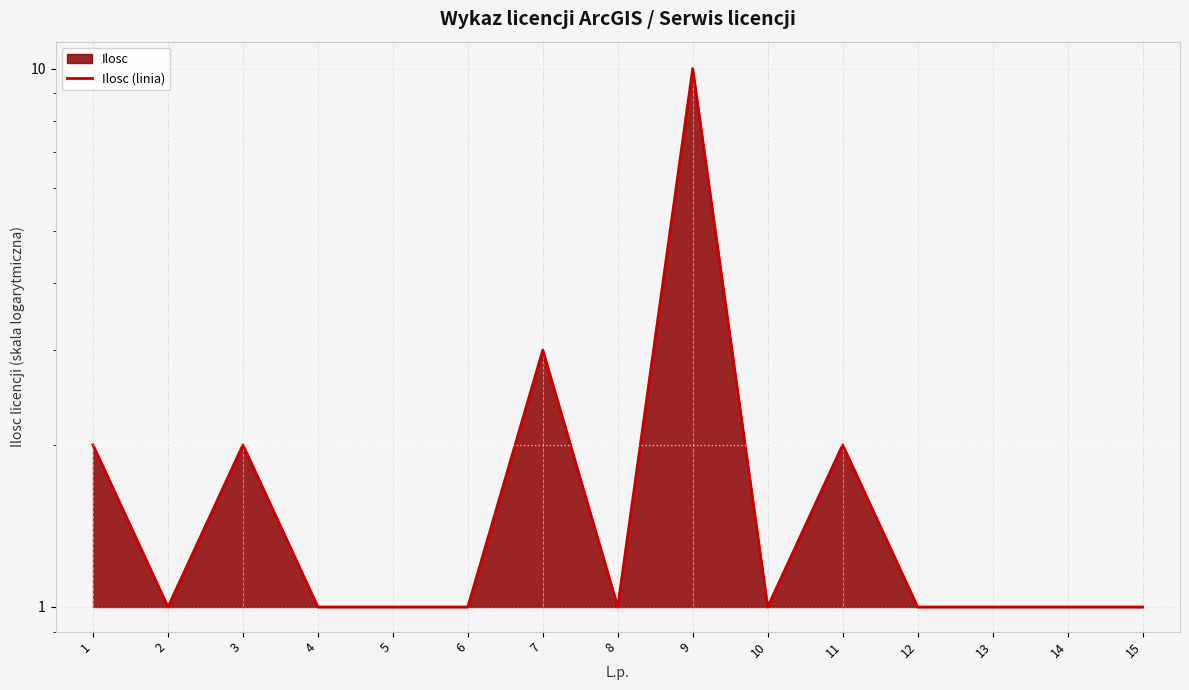

What is the minimum value shown in the chart?

1